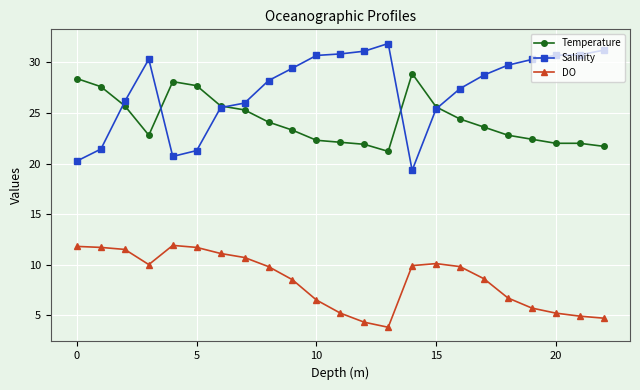

Which series has the largest range (max minus min)?

Salinity